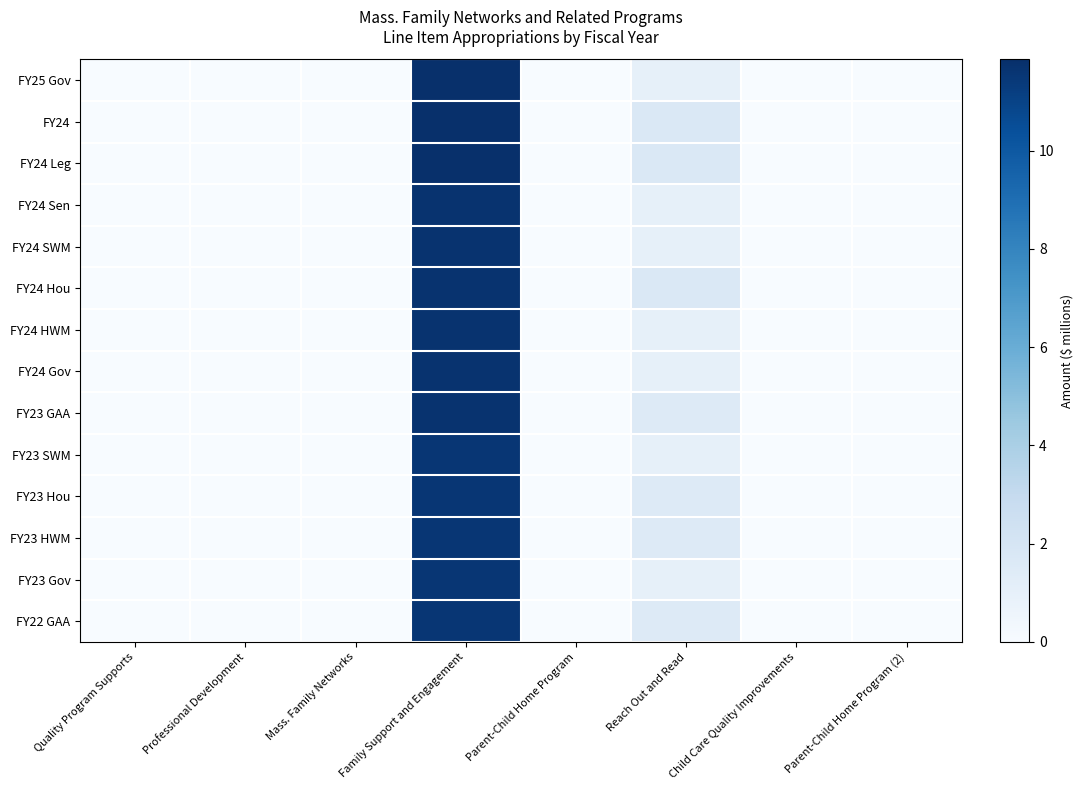

At which category is the sum across all series the highest?

Family Support and Engagement